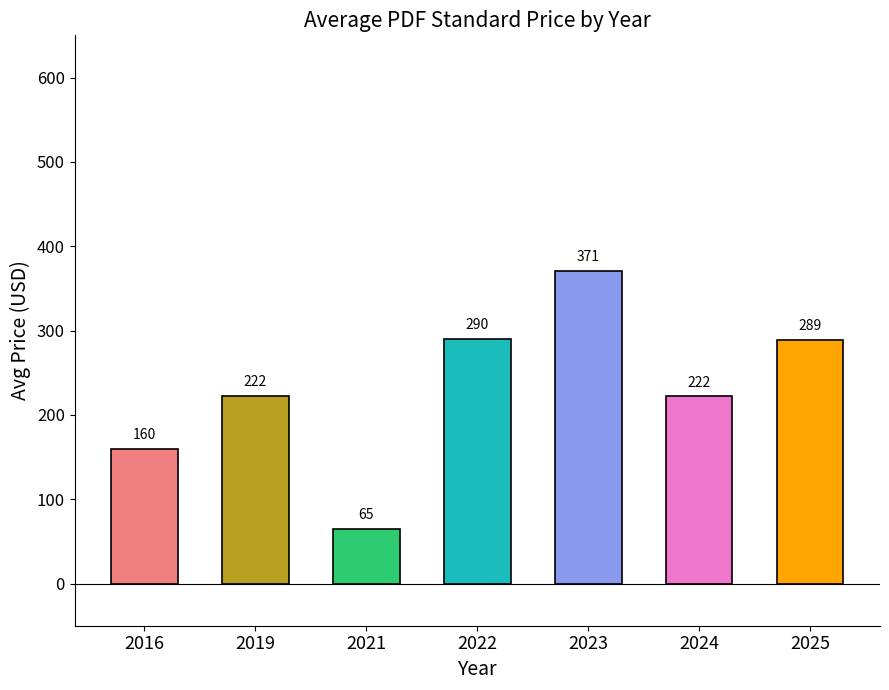

What is the difference between the maximum and second lowest values?

210.8